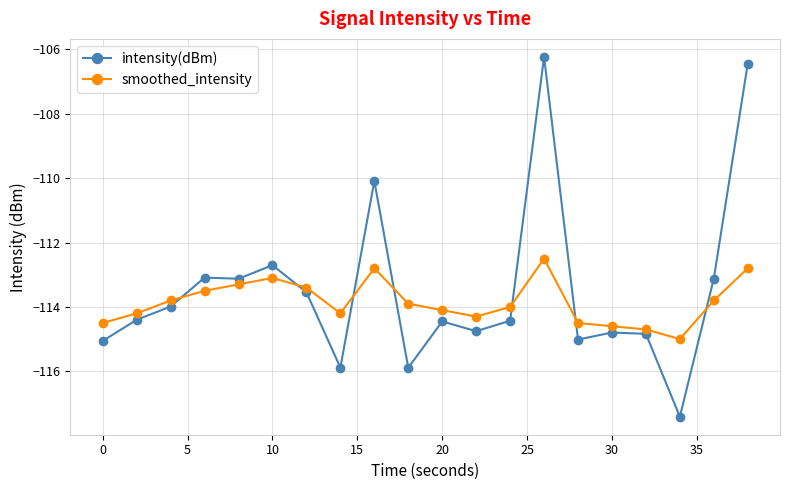

Which series ends up on top after the final intersection of smoothed_intensity and intensity(dBm)?

intensity(dBm)